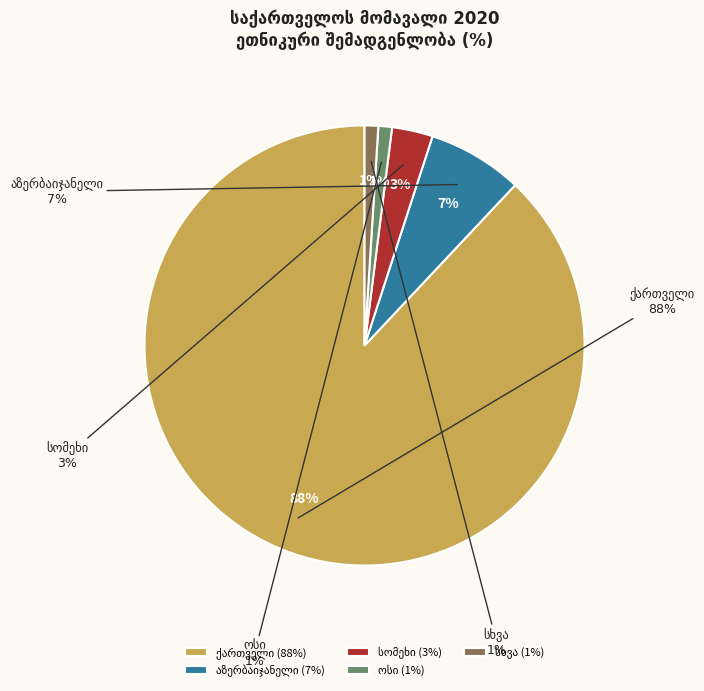

Is there a majority slice in this chart?

Yes